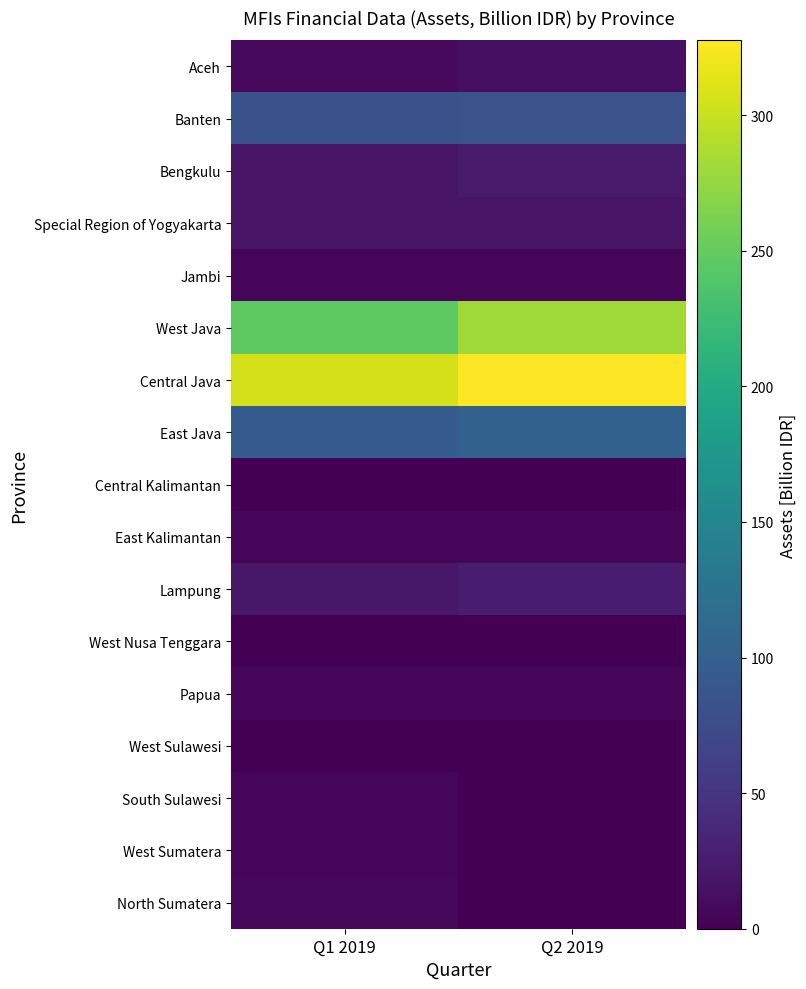

At how many categories does at least one series exceed 51?

2